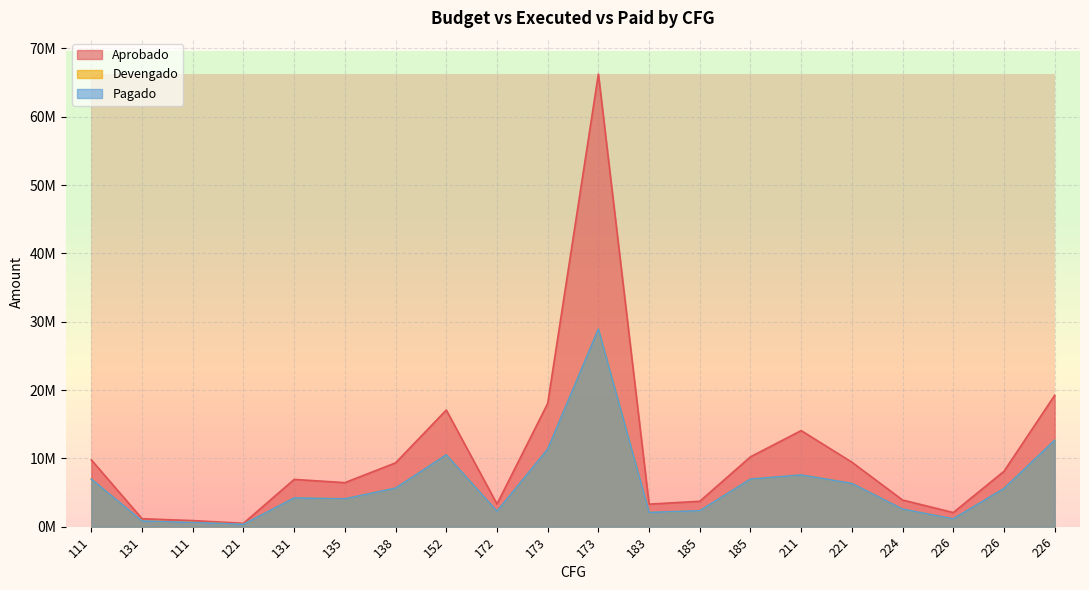

At 185, list the series in order from largest to smallest.

Aprobado, Devengado, Pagado